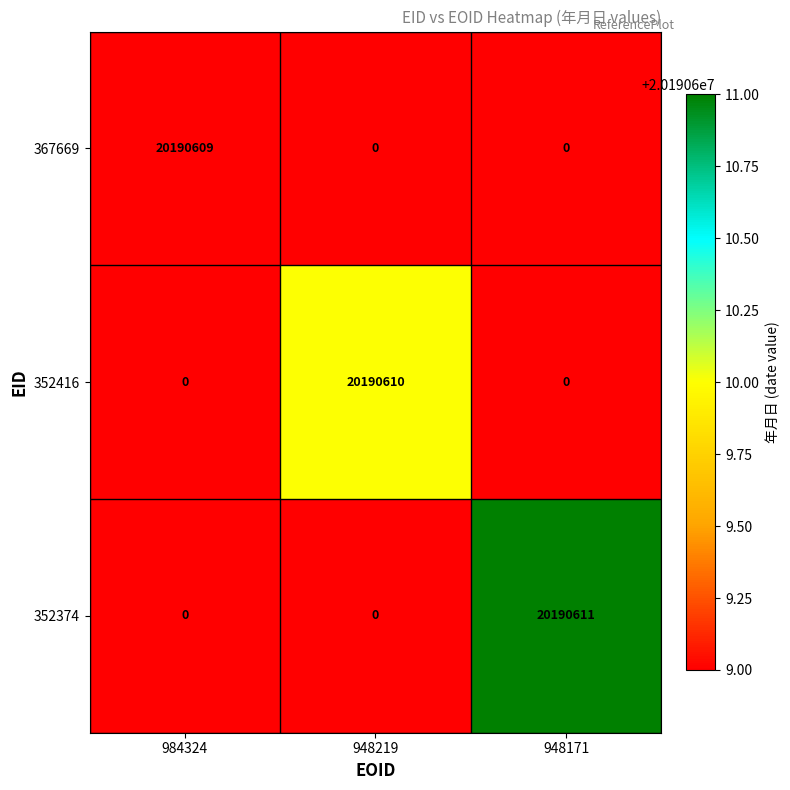

What is the total value across all series at 948219?

20190610